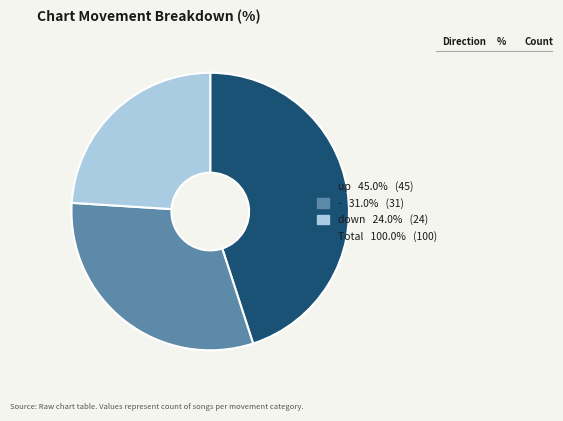

Is there a majority slice in this chart?

No